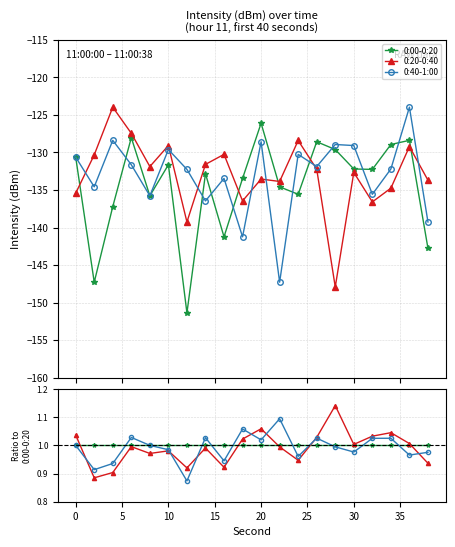

Rank the series by their maximum value, from lowest to highest.

0:00-0:20, 0:40-1:00, 0:20-0:40